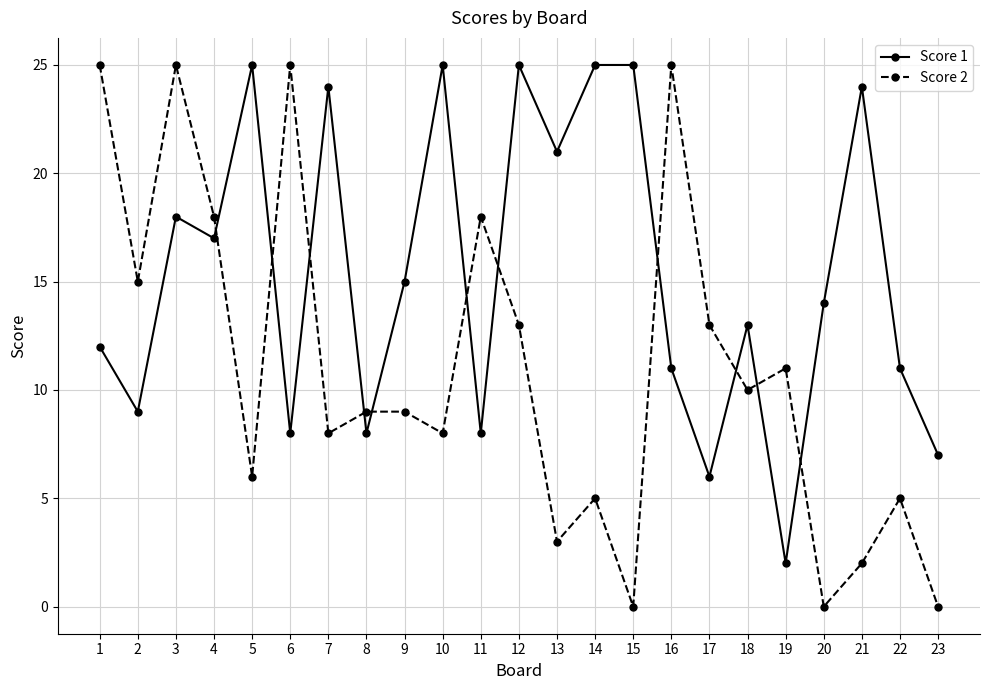

What is the difference between the Score 1 values at 20 and 12?

11